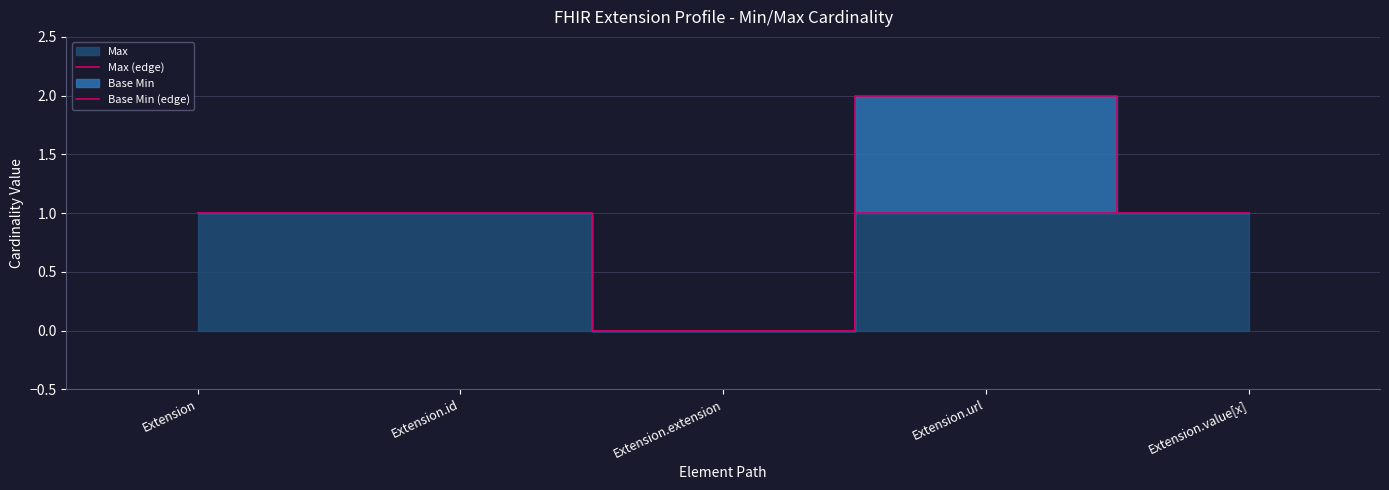

True or false: Max (edge) and Base Min (edge) cross at least once.

False